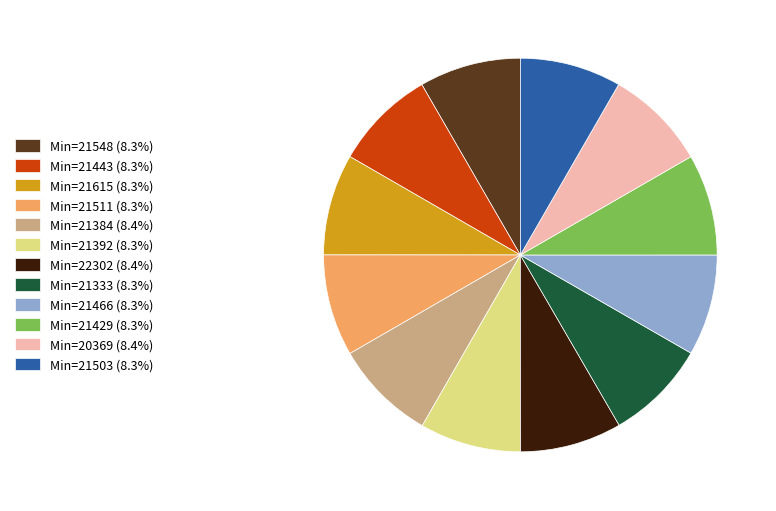

Count the number of slices in the pie.

12